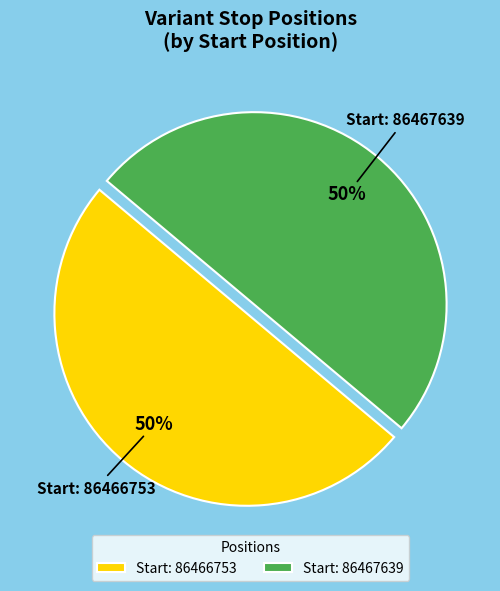

What is the ratio of the value at Start: 86467639 to the value at Start: 86466753?

1.0